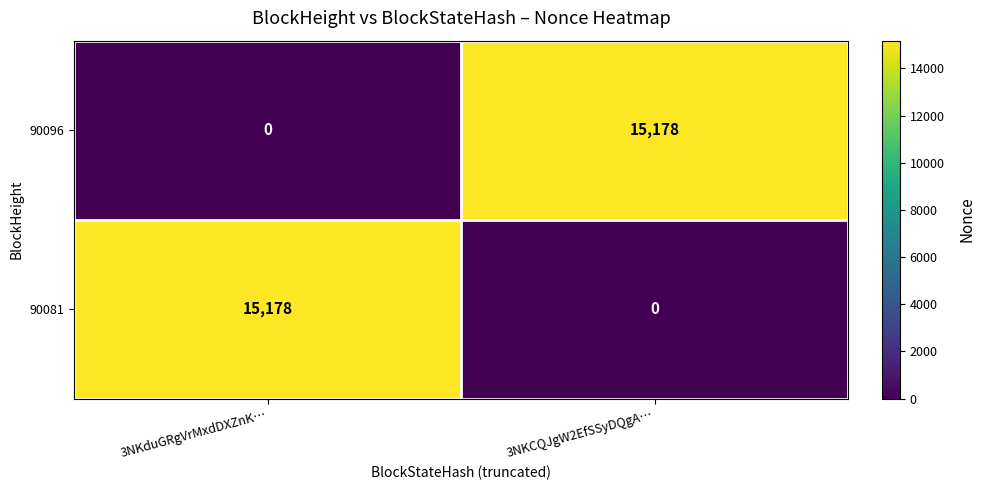

Rank the categories by 90096 value from highest to lowest.

3NKCQJgW2EfSSyDQgA…, 3NKduGRgVrMxdDXZnK…